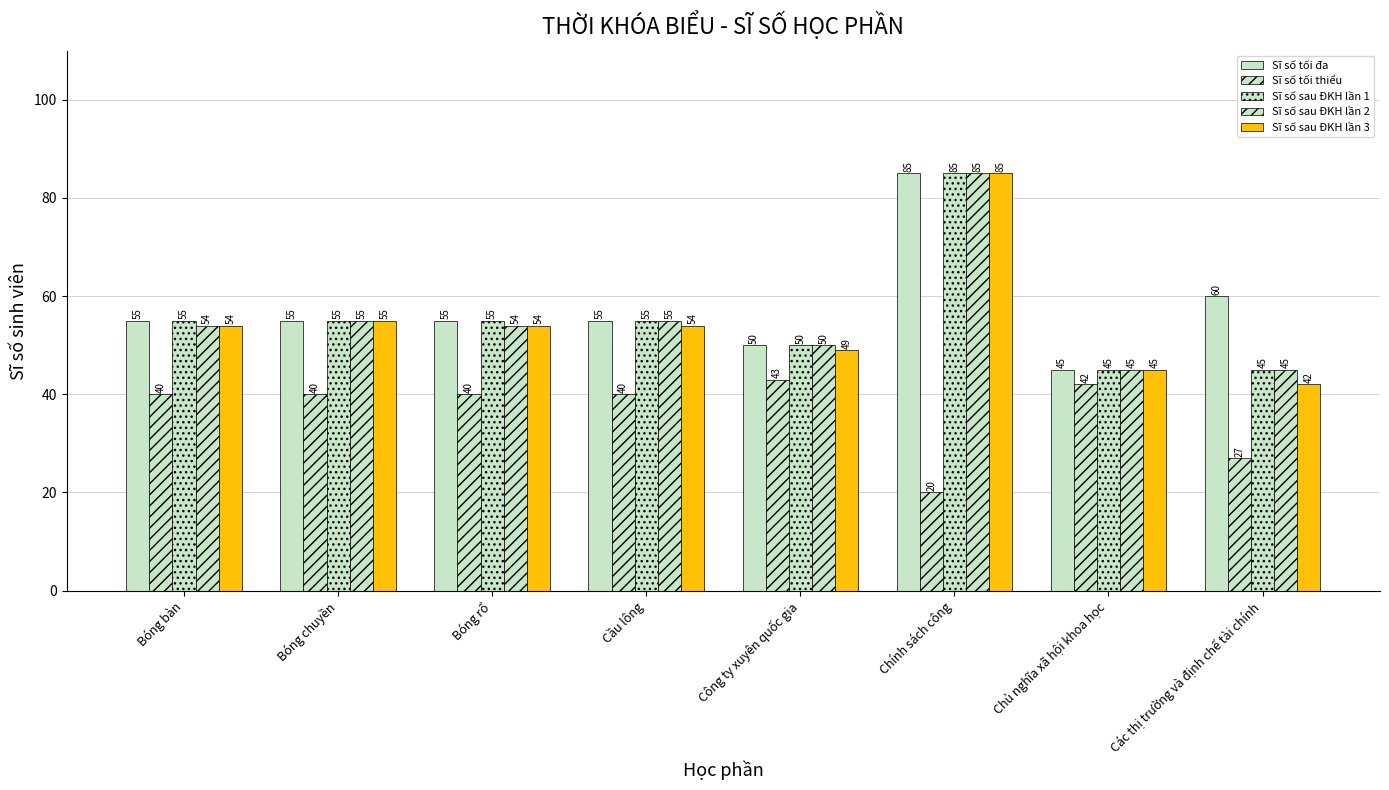

Reading left to right, what are all the values shown in this chart?

Sĩ số tối đa: Bóng bàn=55	Bóng chuyền=55	Bóng rổ=55	Cầu lông=55	Công ty xuyên quốc gia=50	Chính sách công=85	Chủ nghĩa xã hội khoa học=45	Các thị trường và định chế tài chính=60
Sĩ số tối thiểu: Bóng bàn=40	Bóng chuyền=40	Bóng rổ=40	Cầu lông=40	Công ty xuyên quốc gia=43	Chính sách công=20	Chủ nghĩa xã hội khoa học=42	Các thị trường và định chế tài chính=27
Sĩ số sau ĐKH lần 1: Bóng bàn=55	Bóng chuyền=55	Bóng rổ=55	Cầu lông=55	Công ty xuyên quốc gia=50	Chính sách công=85	Chủ nghĩa xã hội khoa học=45	Các thị trường và định chế tài chính=45
Sĩ số sau ĐKH lần 2: Bóng bàn=54	Bóng chuyền=55	Bóng rổ=54	Cầu lông=55	Công ty xuyên quốc gia=50	Chính sách công=85	Chủ nghĩa xã hội khoa học=45	Các thị trường và định chế tài chính=45
Sĩ số sau ĐKH lần 3: Bóng bàn=54	Bóng chuyền=55	Bóng rổ=54	Cầu lông=54	Công ty xuyên quốc gia=49	Chính sách công=85	Chủ nghĩa xã hội khoa học=45	Các thị trường và định chế tài chính=42